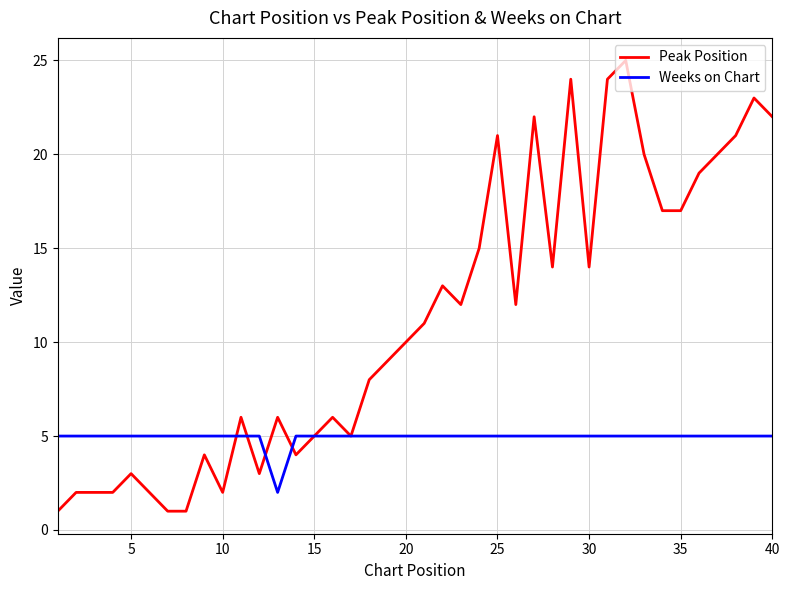

True or false: Peak Position and Weeks on Chart intersect in this chart.

True